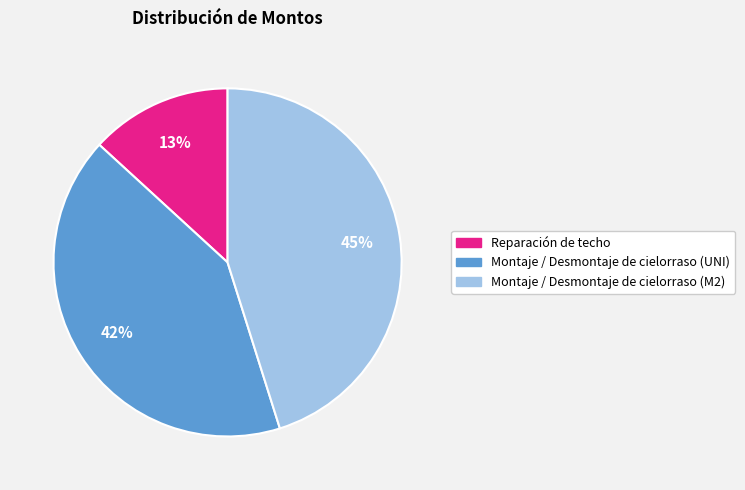

Does Montaje / Desmontaje de cielorraso (M2) represent more than half of the total?

No